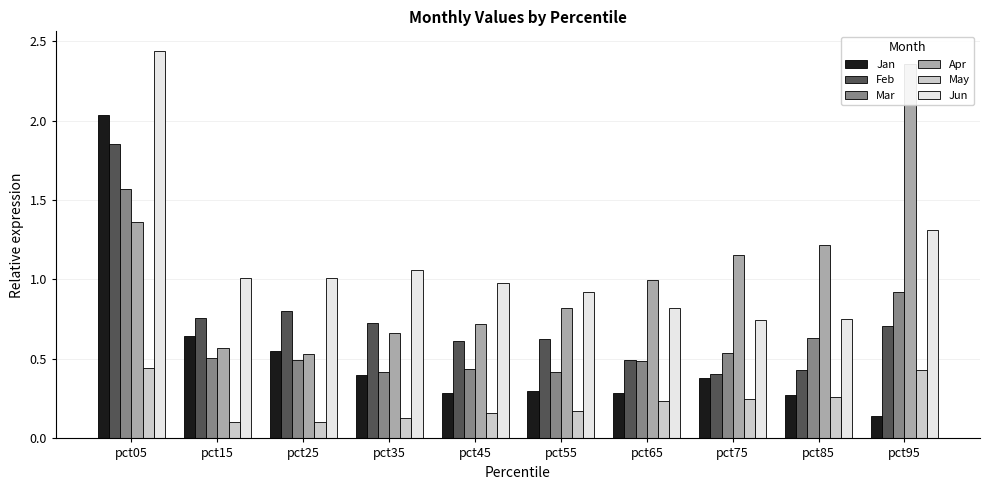

The value of Feb at pct55 is 0.6. True or false?

True